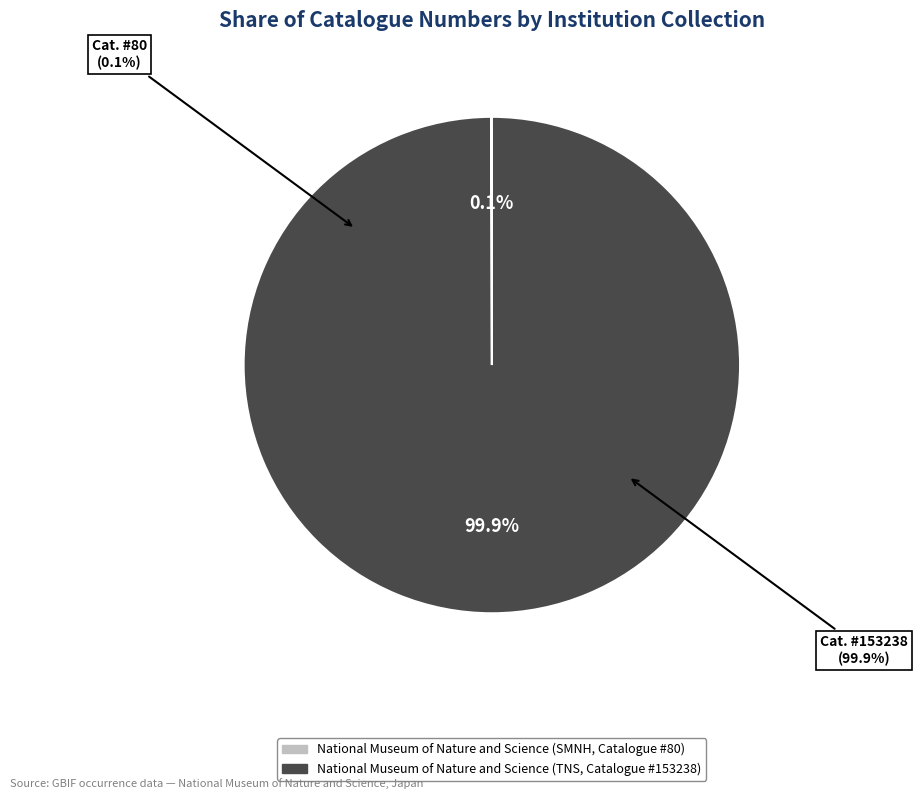

How many segments does this pie chart have?

2